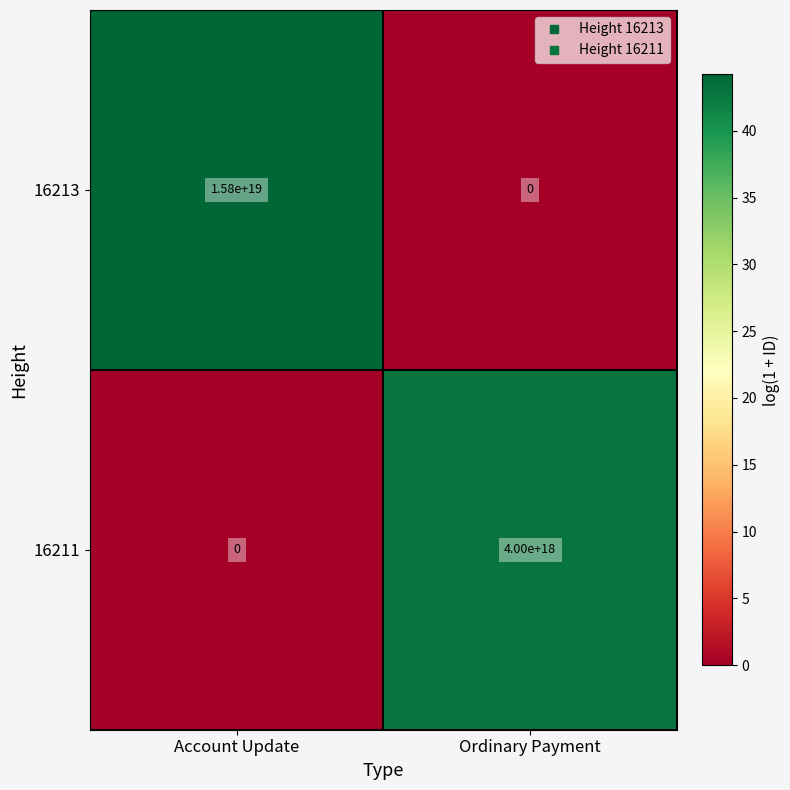

The value of 16211 at Ordinary Payment is 6510046701320675328. True or false?

False